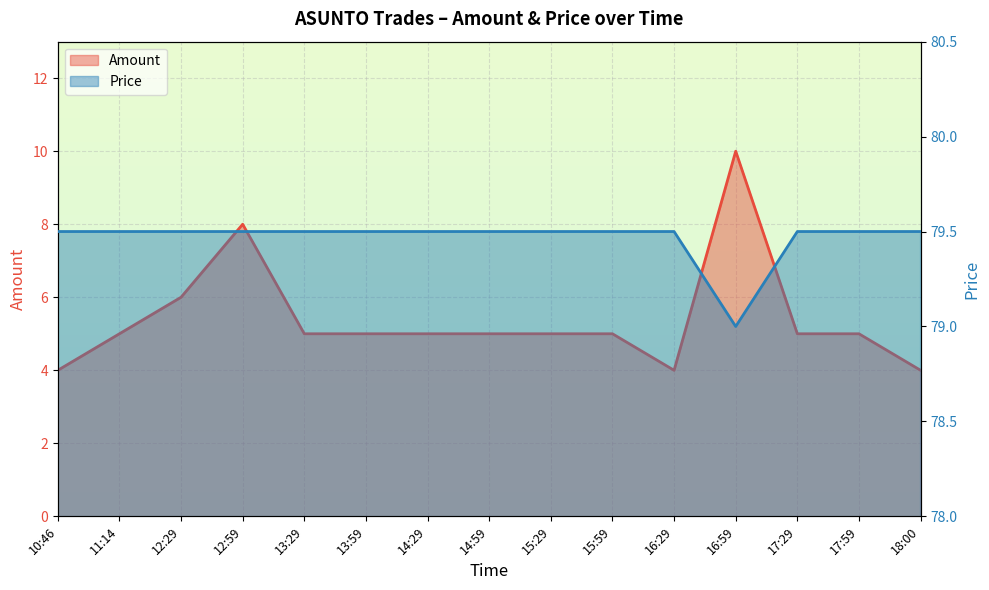

At which category does the chart reach its minimum across all series?

10:46